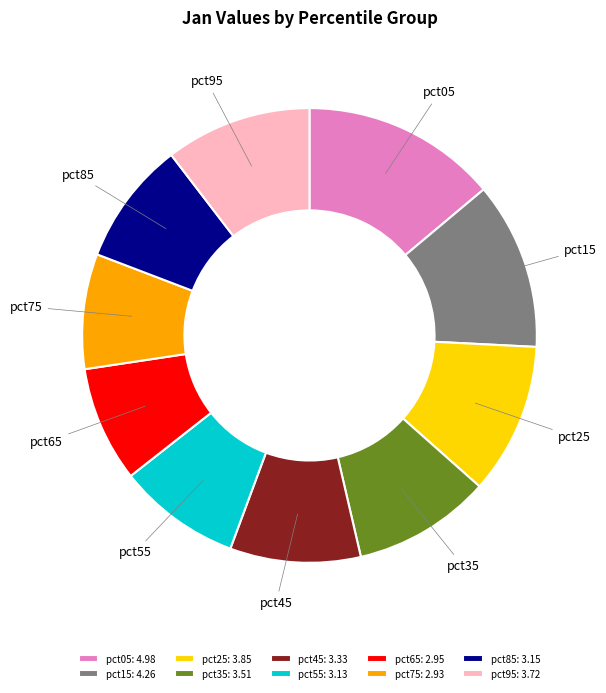

How many slices are in this pie chart?

10